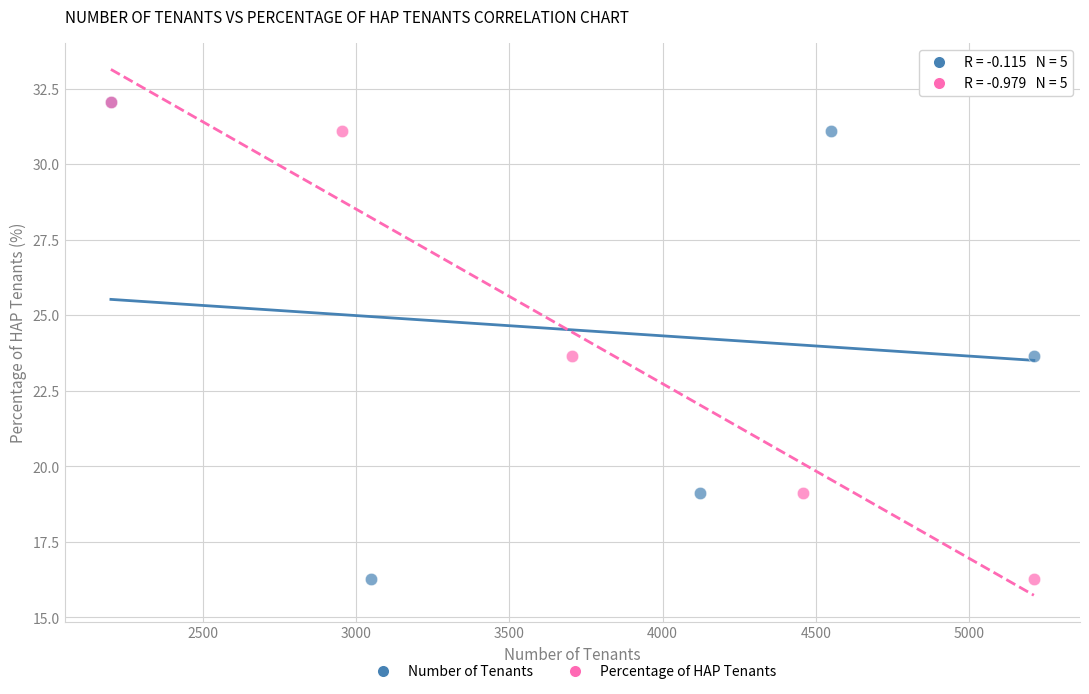

What are all the series names shown in the legend?

Number of Tenants, Percentage of HAP Tenants